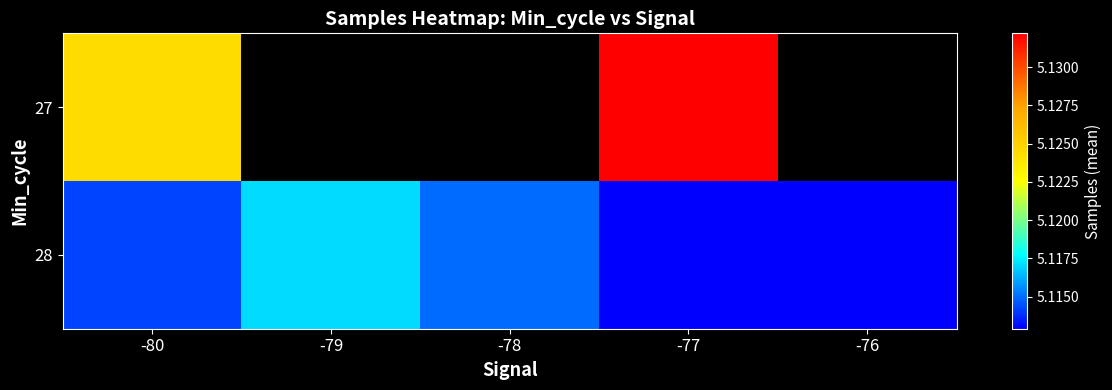

Rank the series at -77 from lowest to highest value.

28, 27